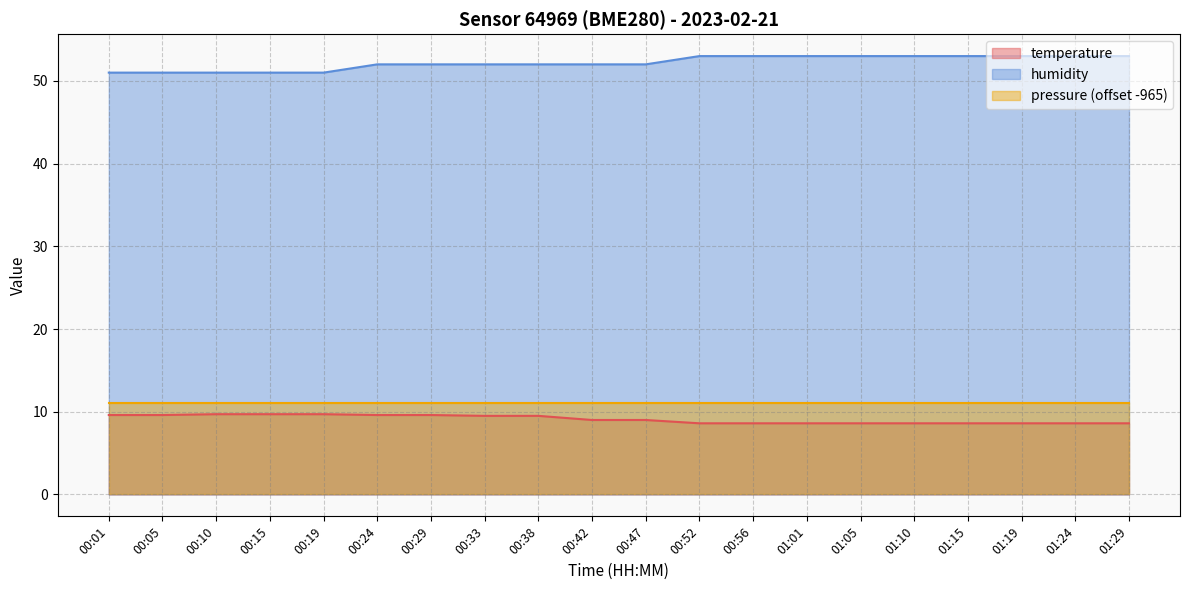

At which label does temperature first exceed 9?

00:01